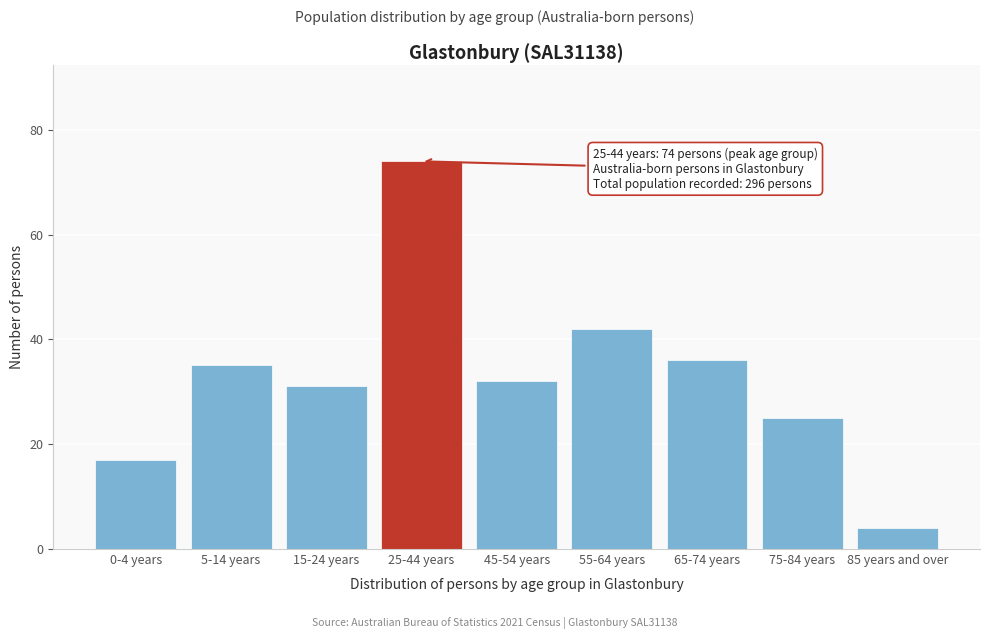

Reading right to left, extract all data points from this chart.

4	25	36	42	32	74	31	35	17